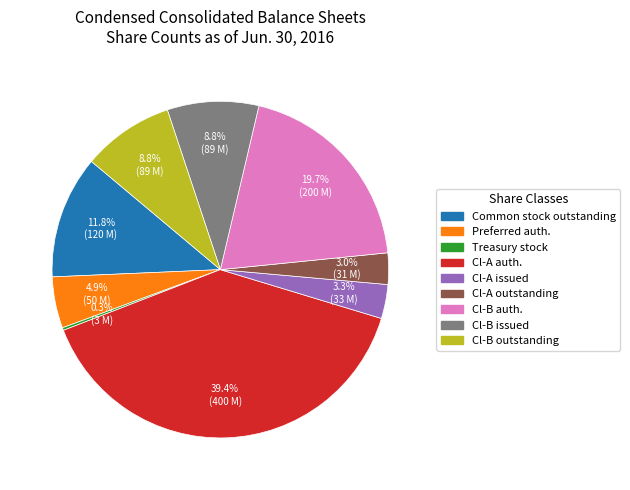

Approximately how many times larger is the value at Cl-A auth. compared to Cl-B outstanding?

4.5